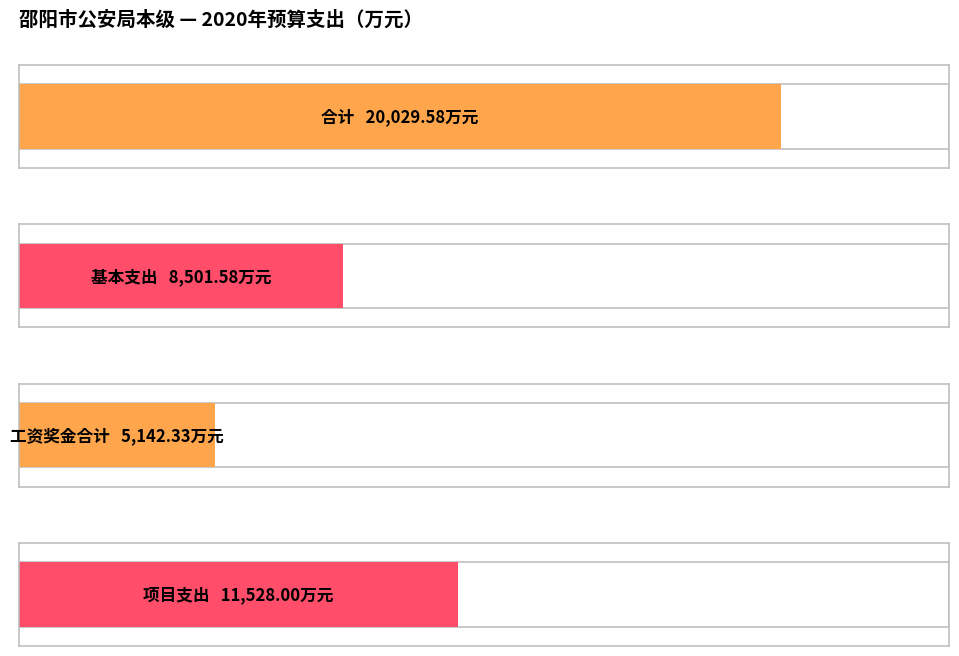

What is the highest value of the 项目支出 series?

11528.0